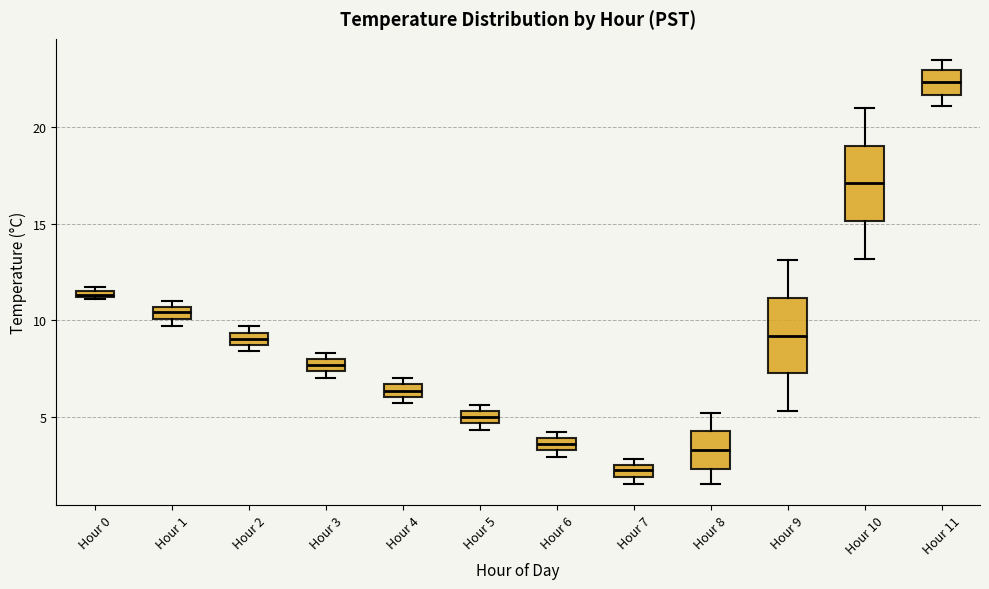

Where is the lower edge of the box for Hour 1 on the y-axis? The values are not printed on the chart, so give them approximately, as read against the axis.

10.0